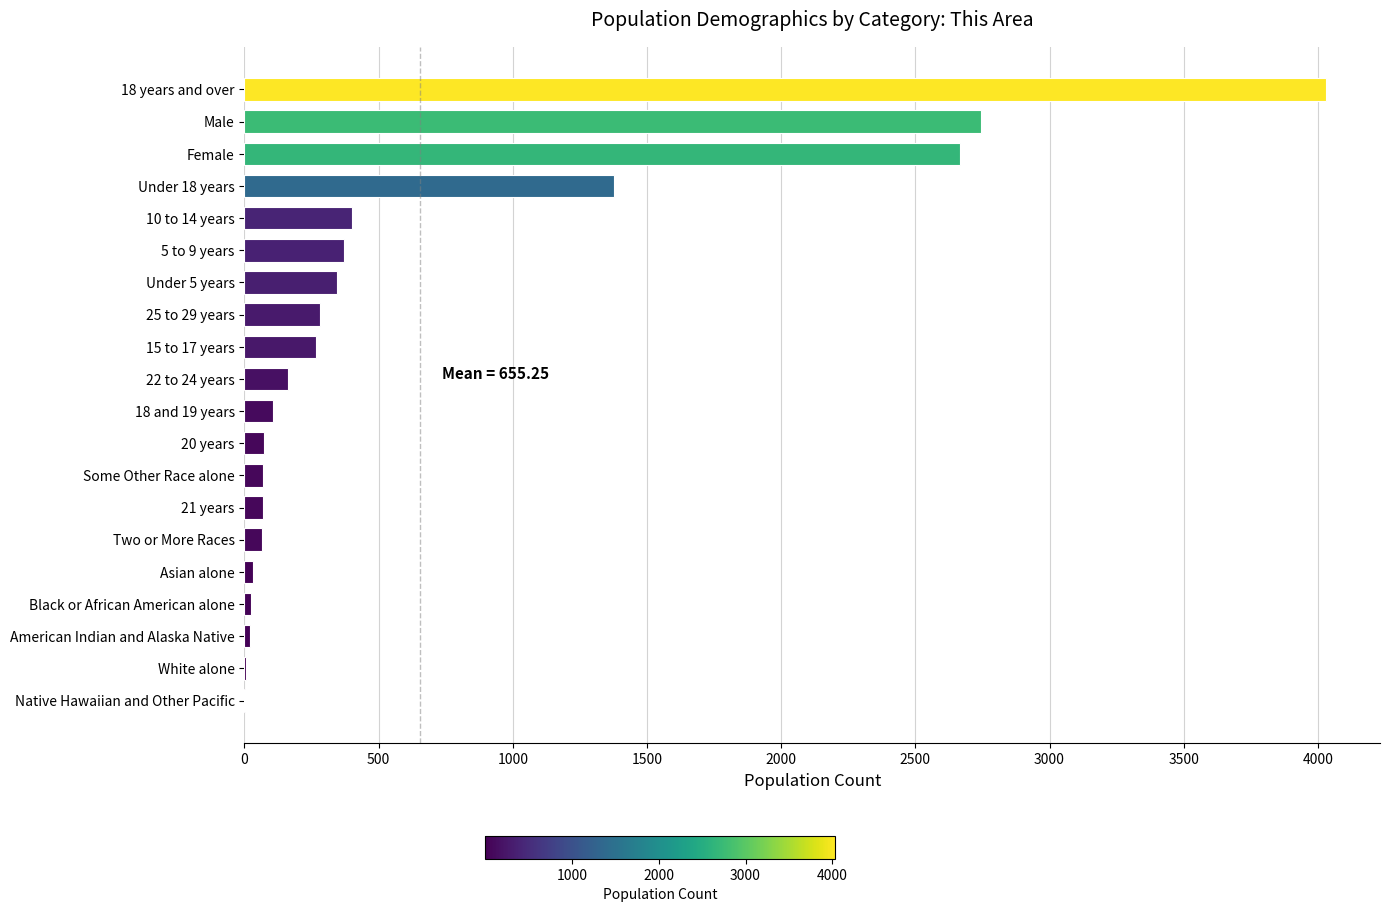

Count the number of categories in the chart.

20